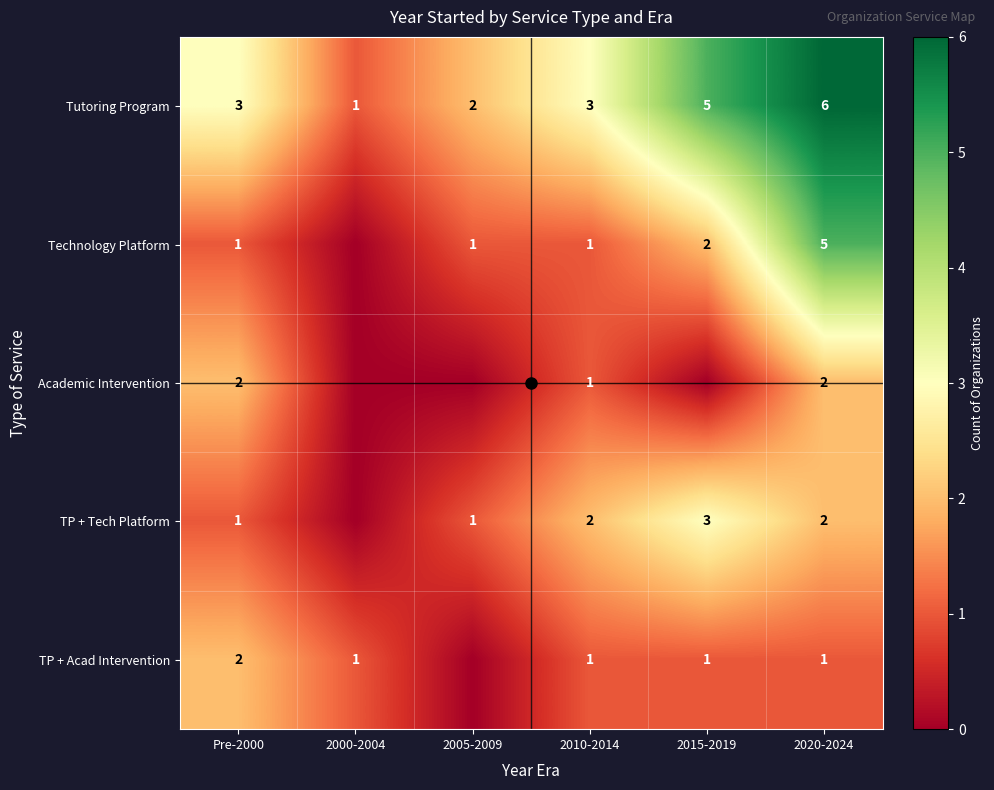

True or false: TP + Tech Platform has a value of 0 at Pre-2000.

False